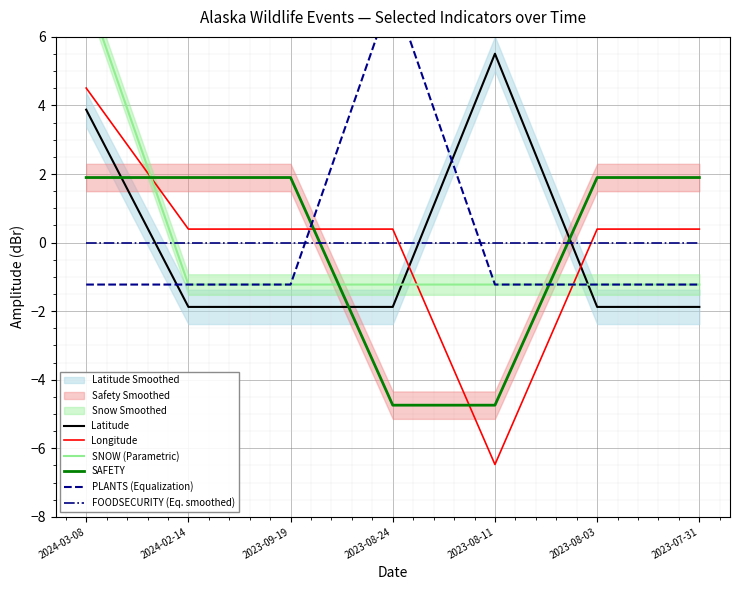

How many intersections are there between SAFETY and FOODSECURITY (Eq. smoothed)?

2